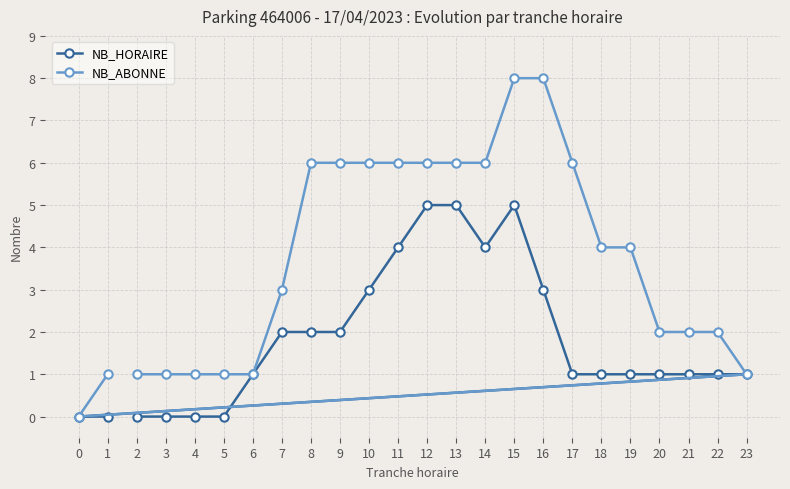

What is the value of the NB_ABONNE point at the 19th from the left?

4